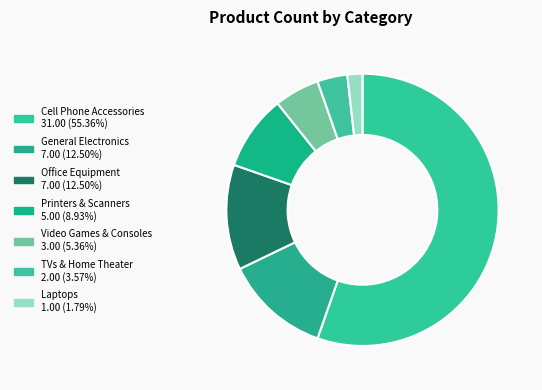

How many segments does this pie chart have?

7